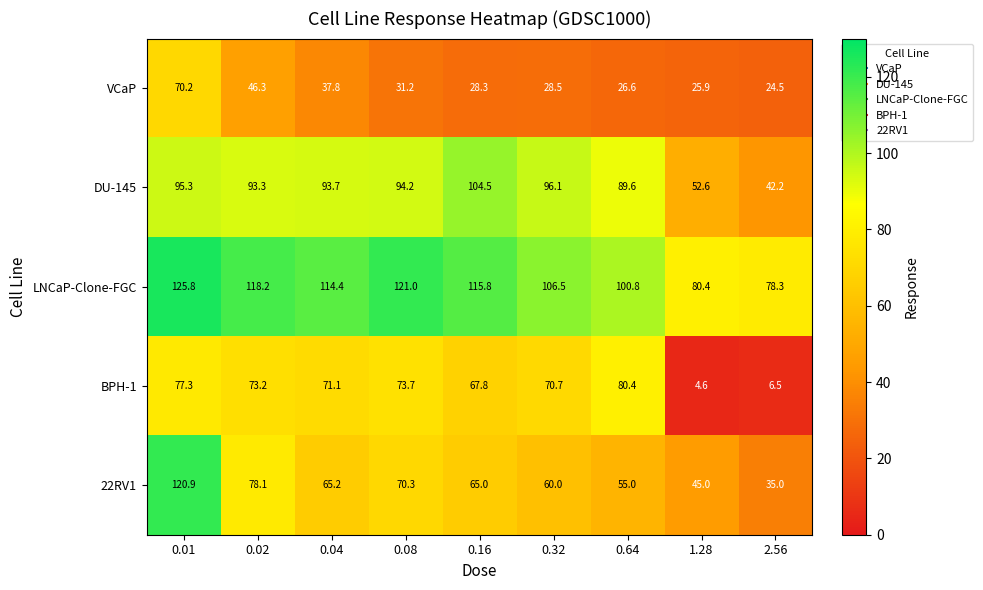

Is the value of BPH-1 at 1.28 greater than the value of DU-145 at 0.02?

No